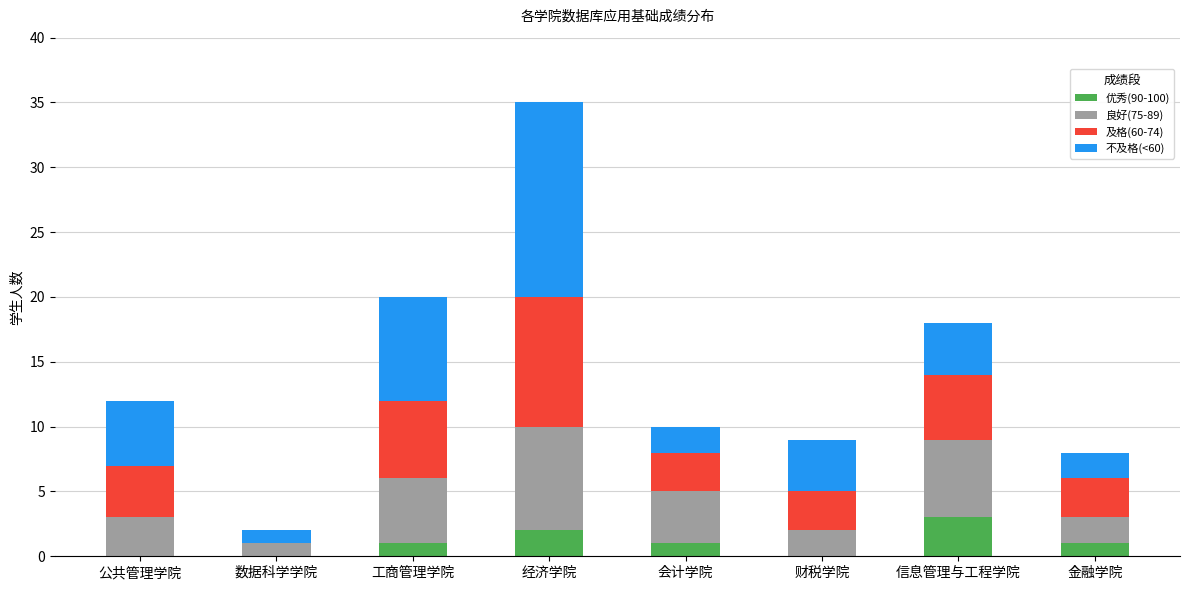

What is the highest value of the 优秀(90-100) series?

3